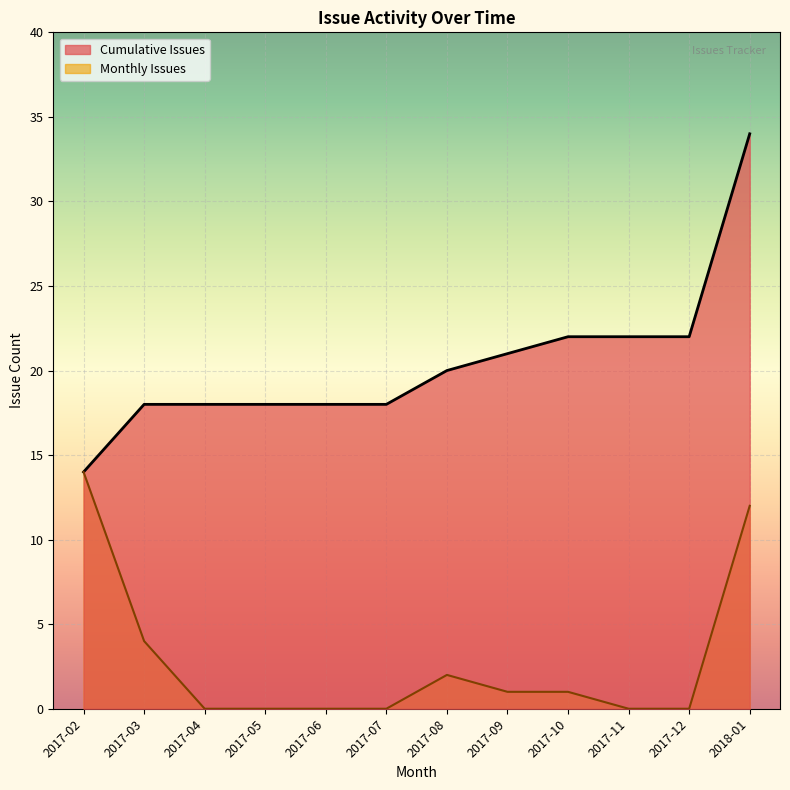

The Monthly Issues series shows 0 at 2017-06. True or false?

True